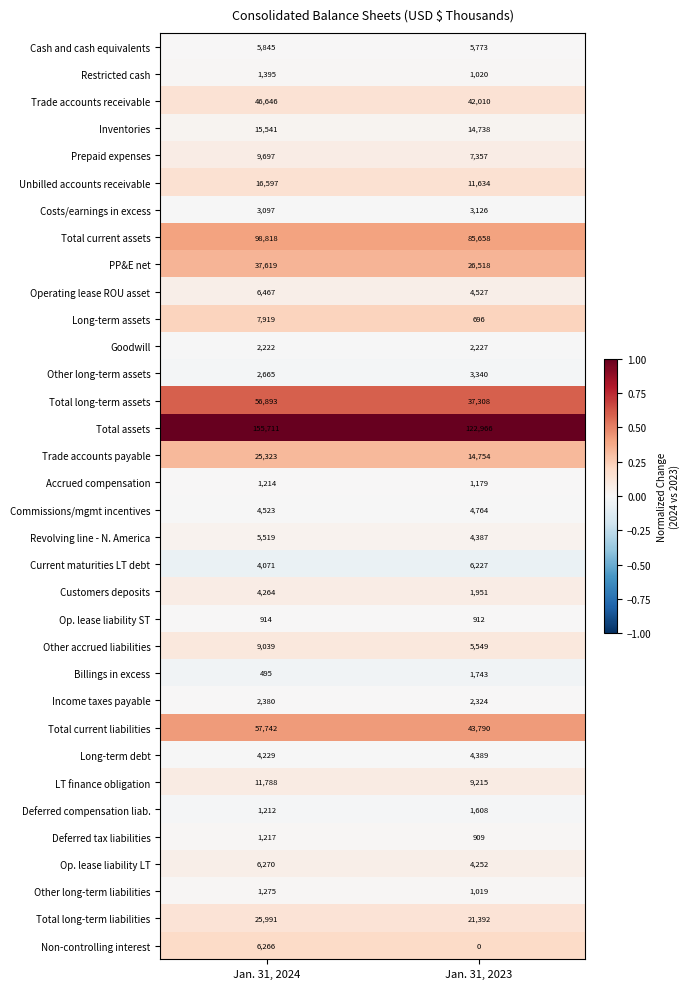

The value of Costs/earnings in excess at Jan. 31, 2024 is 3097. True or false?

True